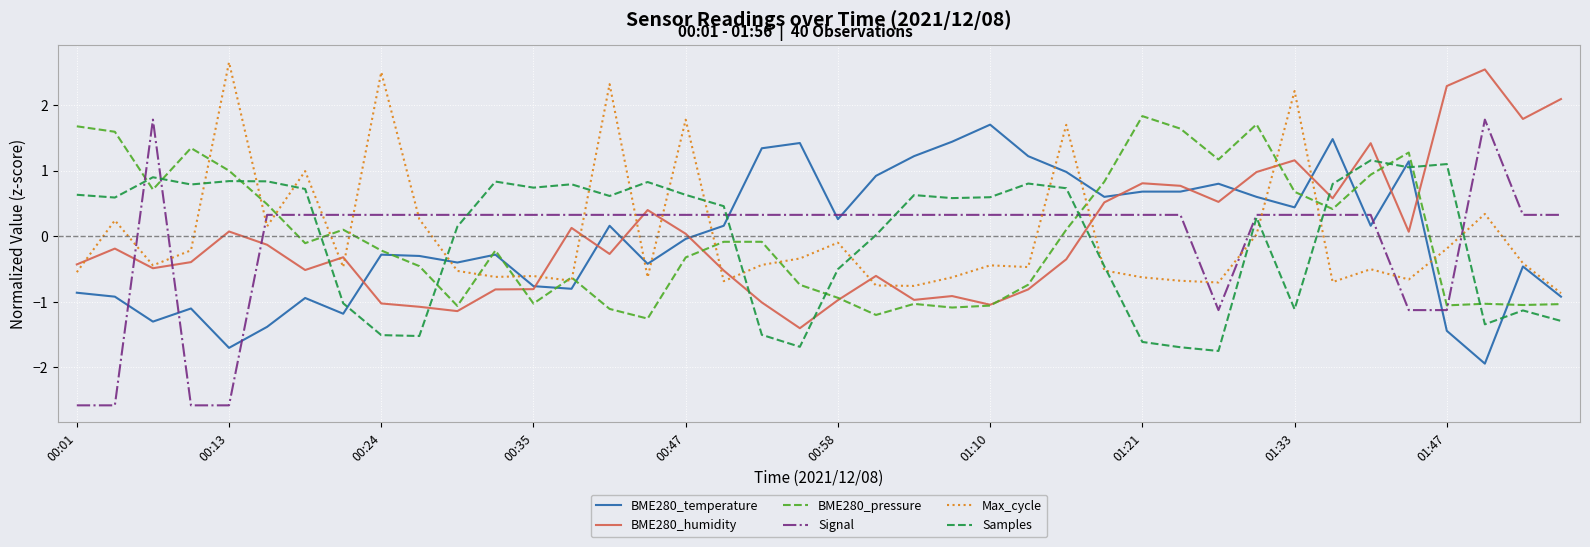

What is the minimum value for Signal?

-2.6